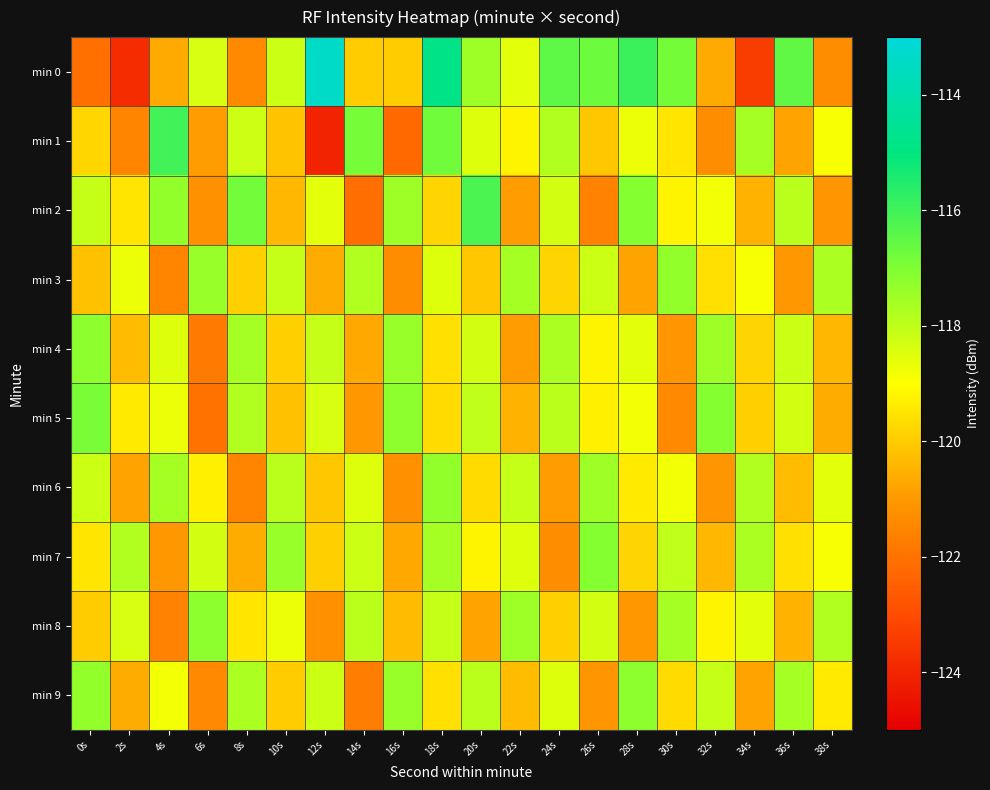

At which category is the sum across all series the highest?

18s